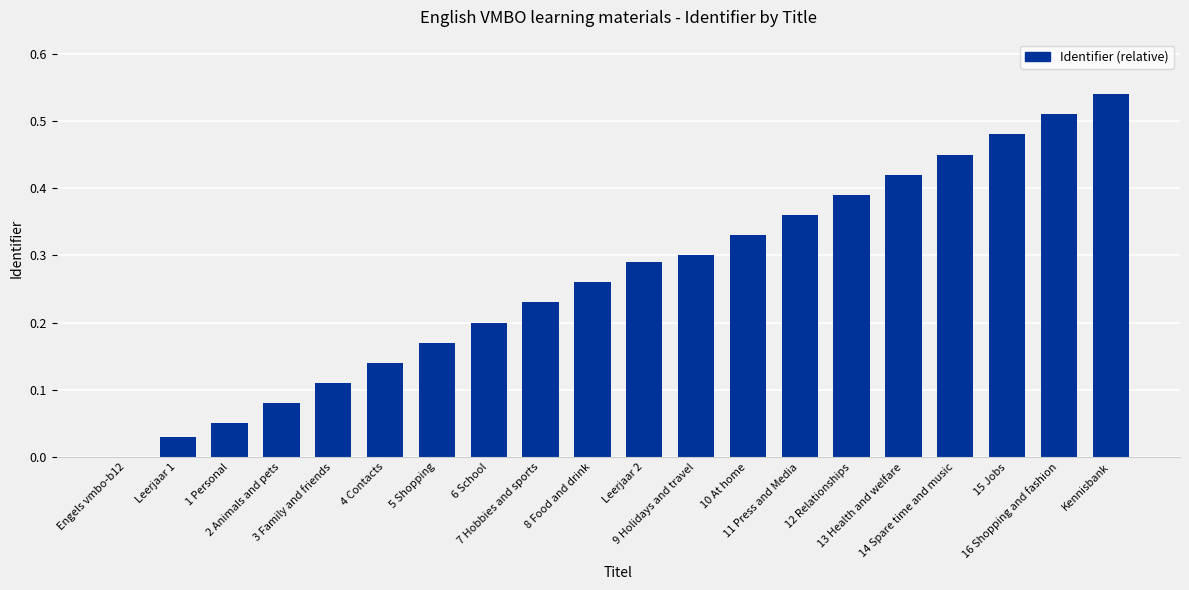

What is the sum of all values?

5.3